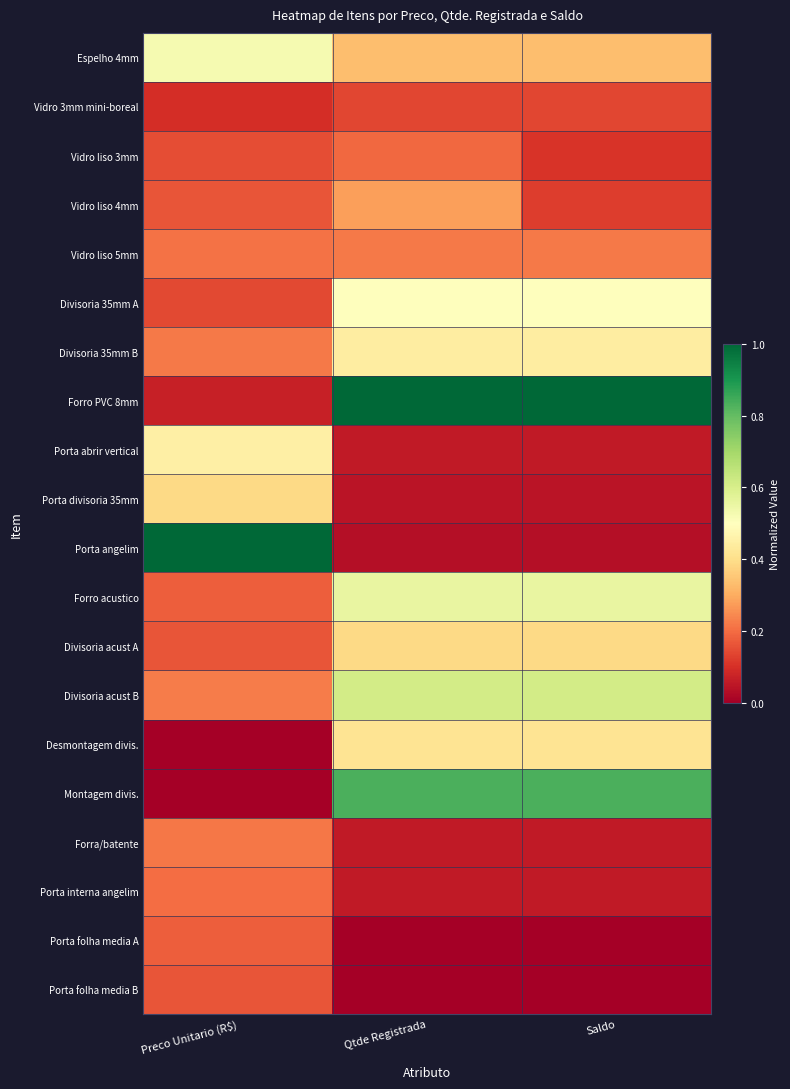

What is the spread (max minus min) of values at Qtde Registrada?

1.0